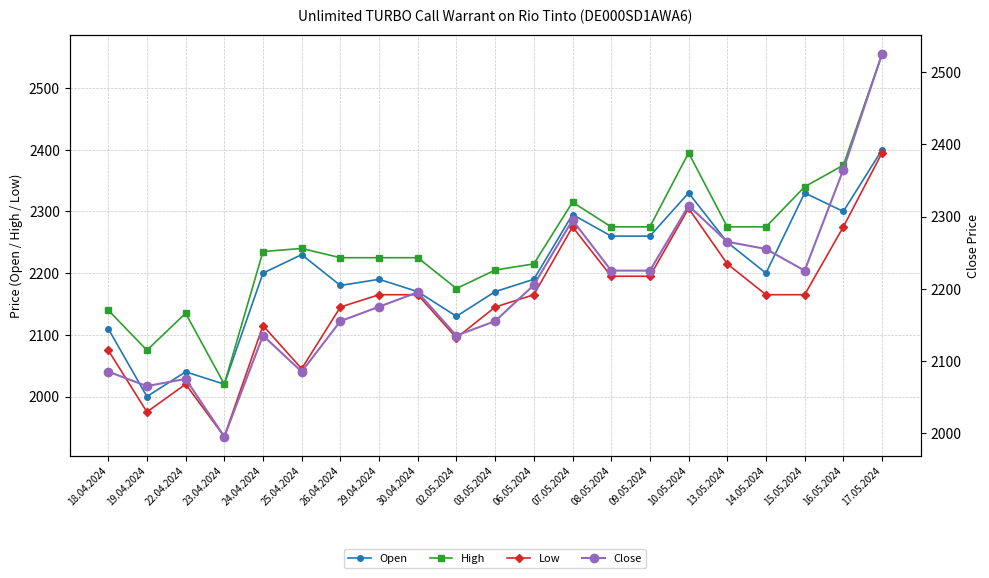

What is the label of the 20th point from the left?

16.05.2024